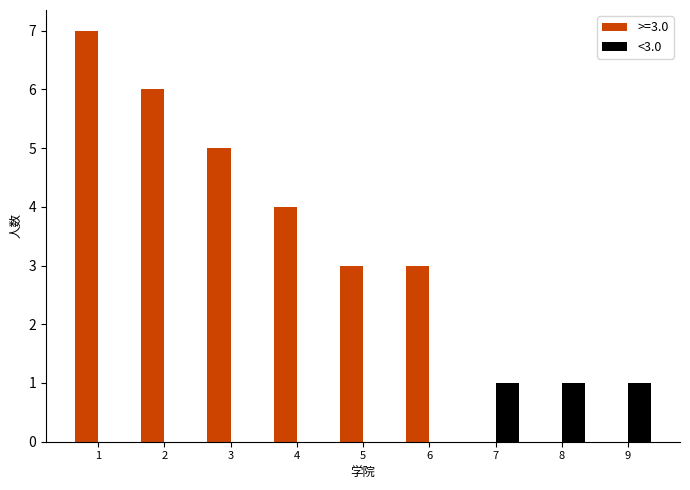

Reading left to right, list all the values displayed in this chart.

>=3.0: 7	6	5	4	3	3	0	0	0
<3.0: 0	0	0	0	0	0	1	1	1